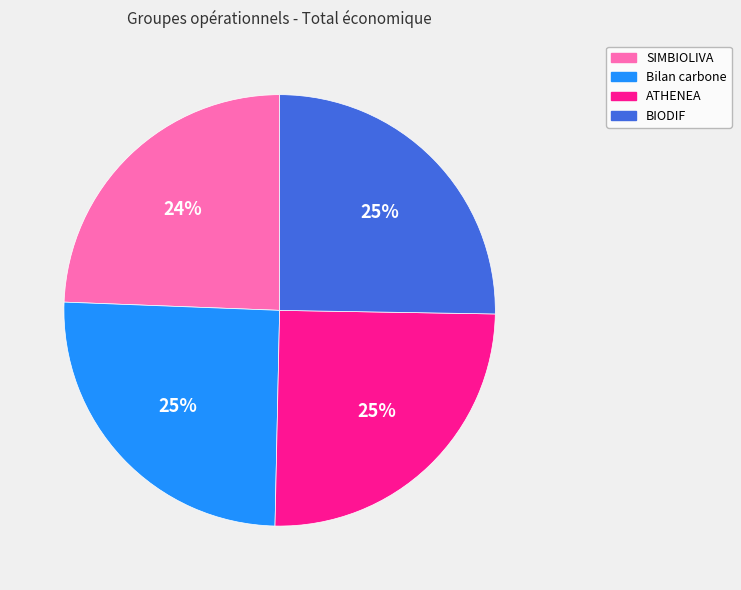

To the nearest percent, what is the difference between the largest and smallest slice percentages?

1%